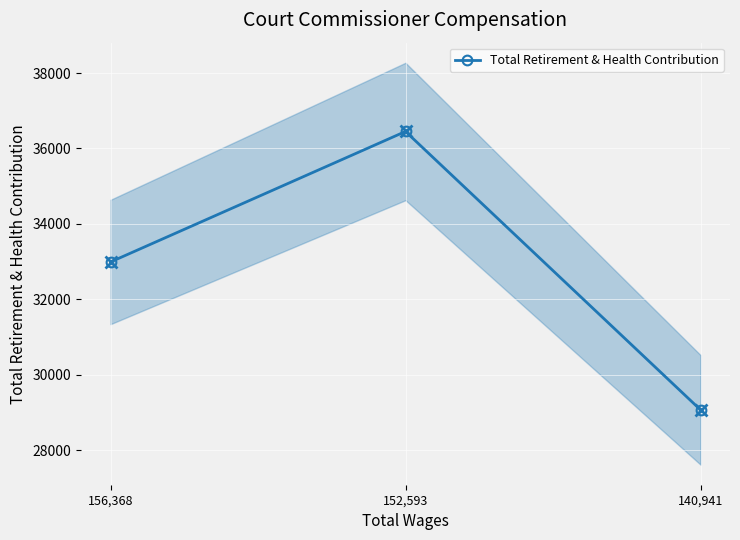

Reading left to right, extract all data points from this chart.

156,368=32989	152,593=36451	140,941=29067